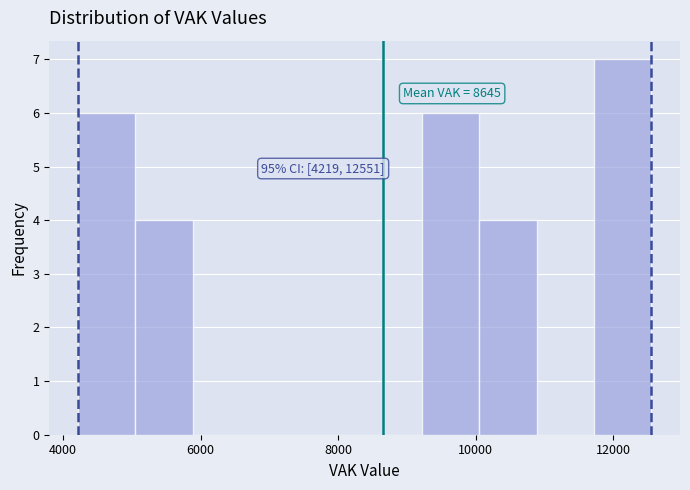

Which range on the x-axis has the tallest bar?

11800 to 12600